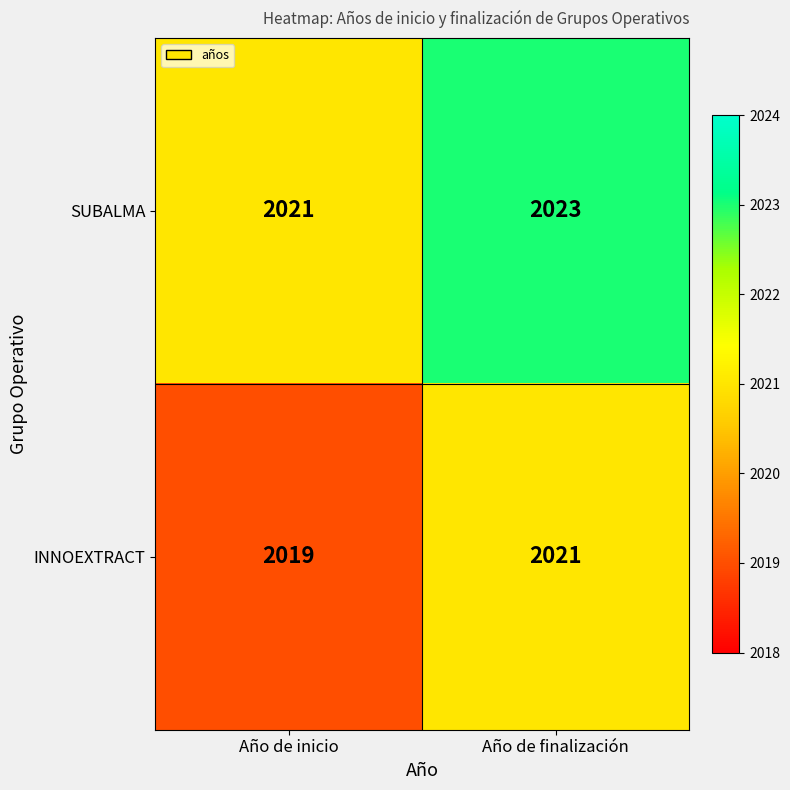

The SUBALMA series shows 2021 at Año de inicio. True or false?

True